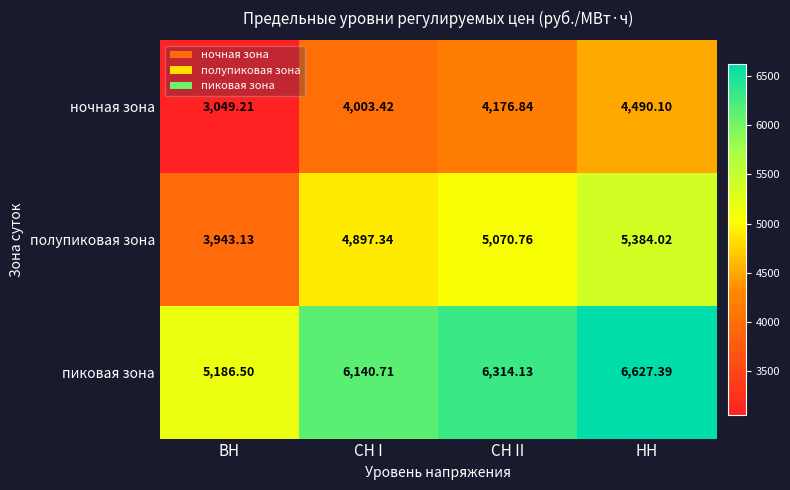

At СН I, list the series in order from largest to smallest.

пиковая зона, полупиковая зона, ночная зона